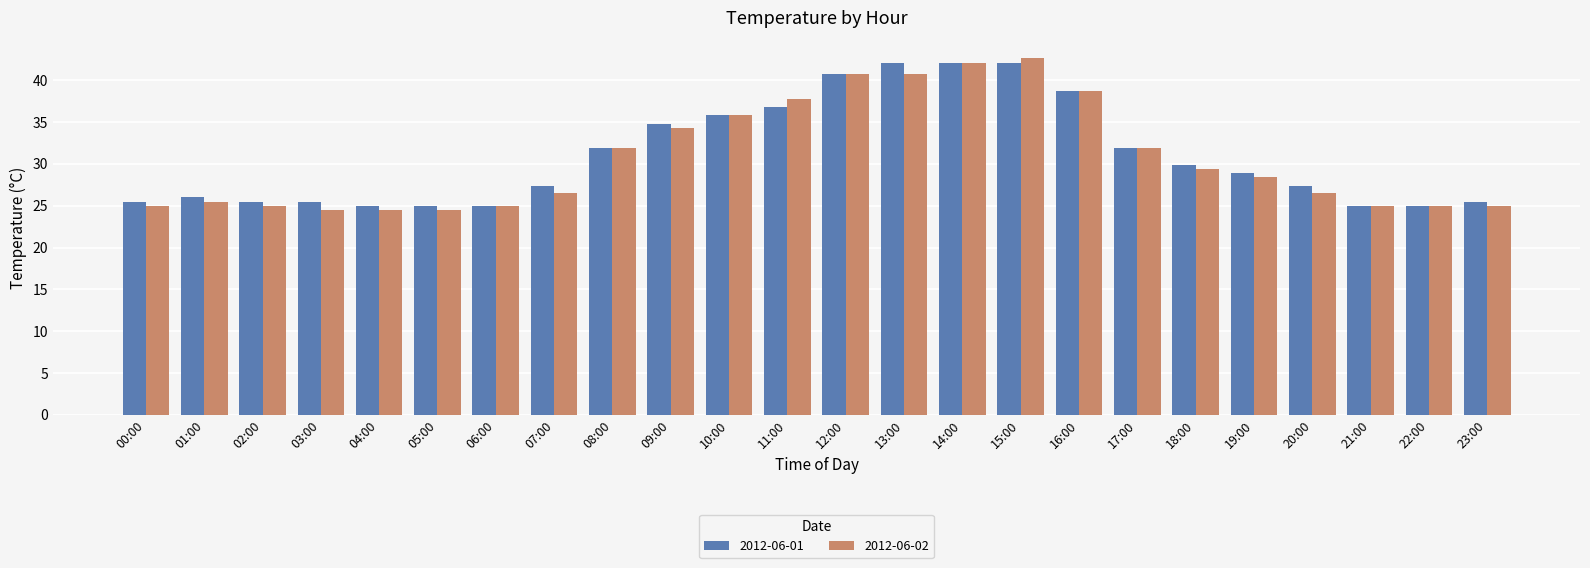

What is the approximate value of 2012-06-02 at 06:00?

25.0